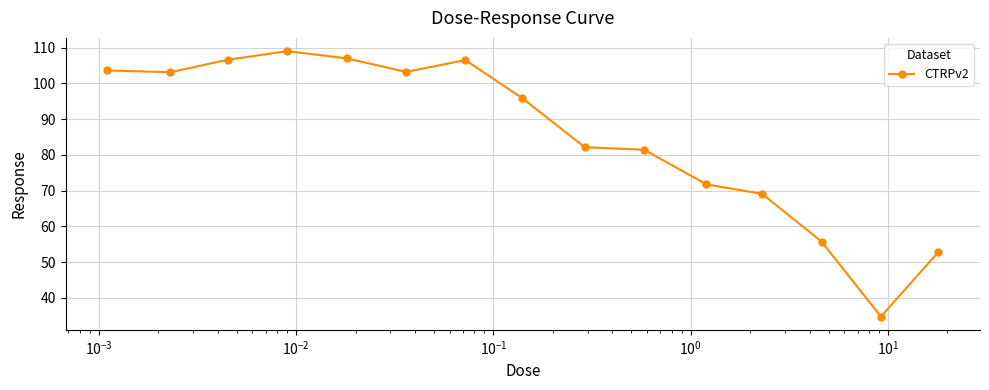

True or false: there are more than 0 points higher than both neighbors.

True